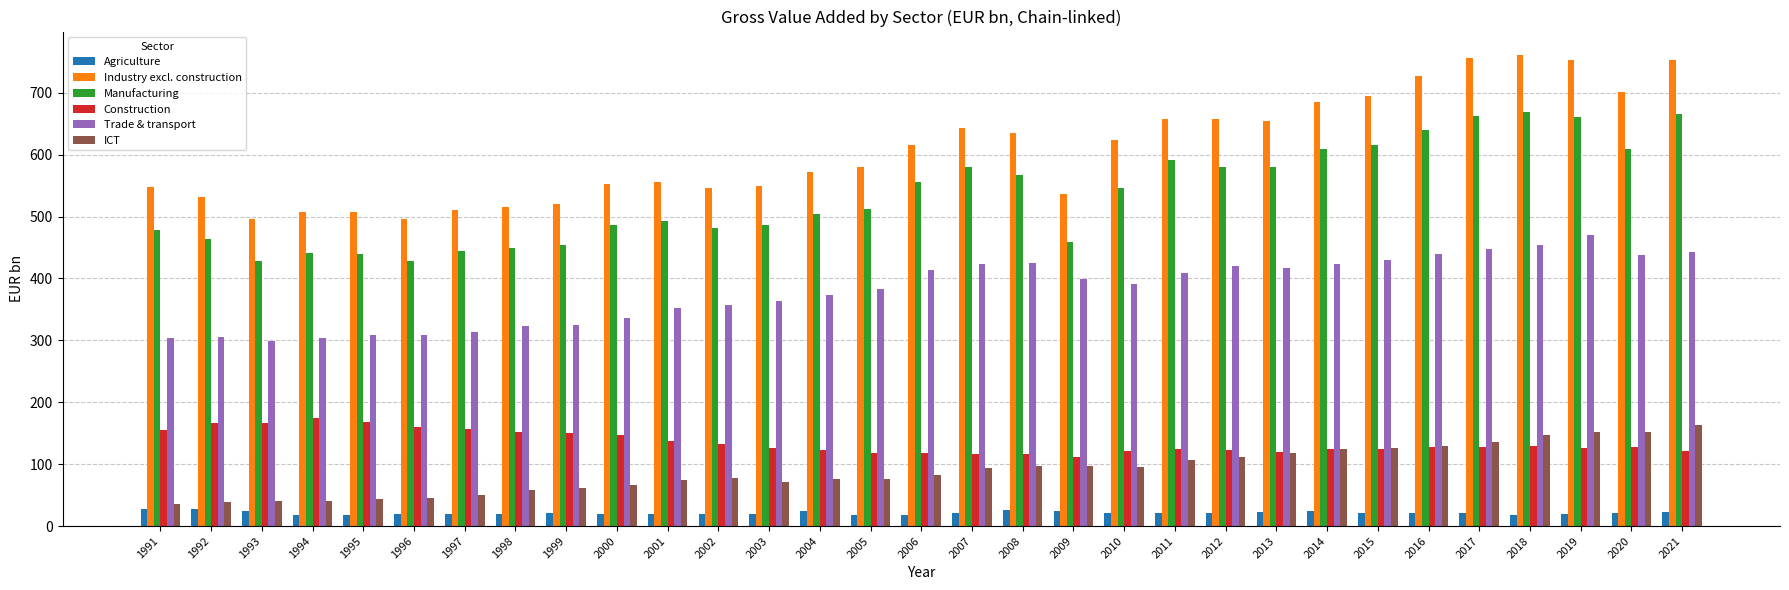

Which series has the largest total across all categories?

Industry excl. construction